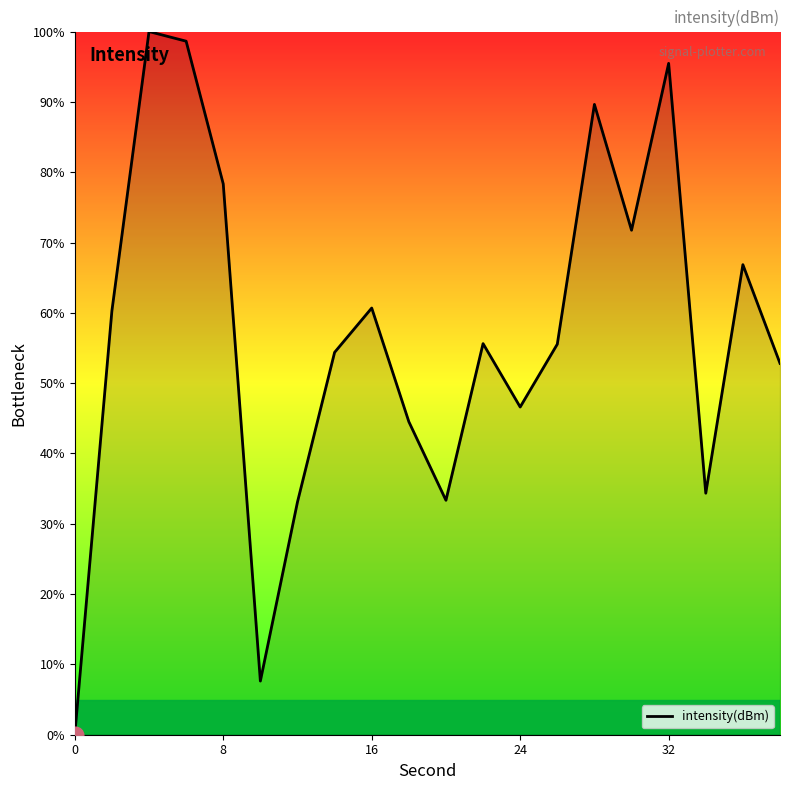

What is the average value?

57.0